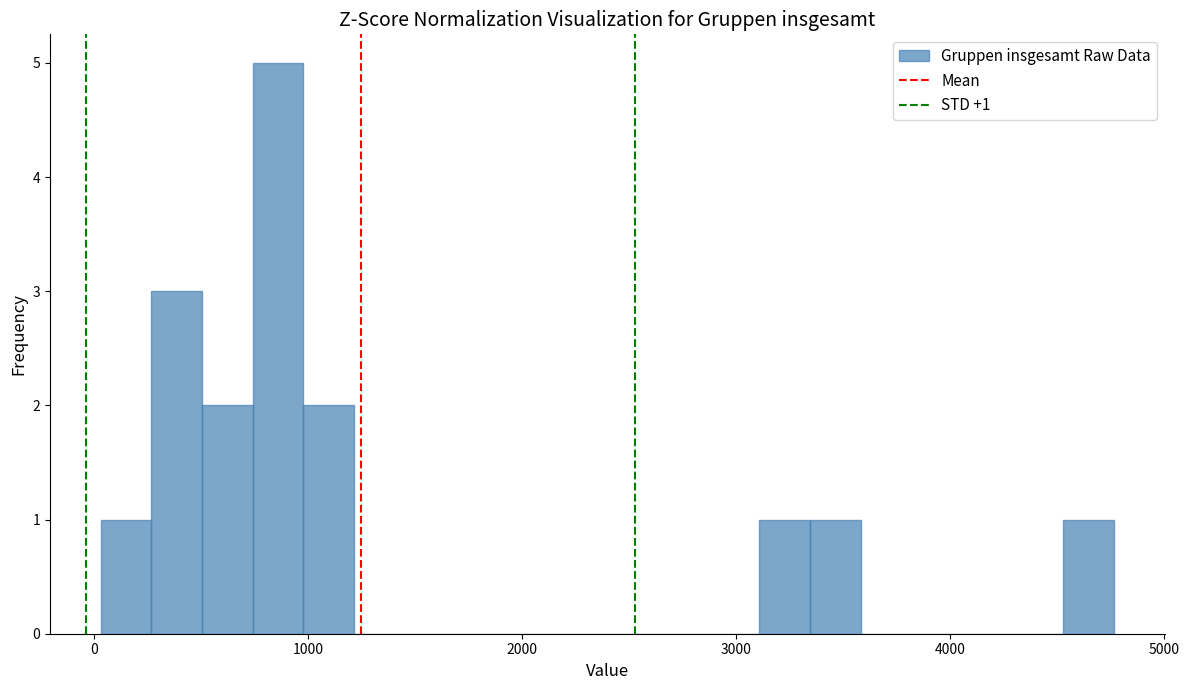

Around what value on the x-axis is the tallest bar? Give the approximate position of its centre, as read against the axis.

900